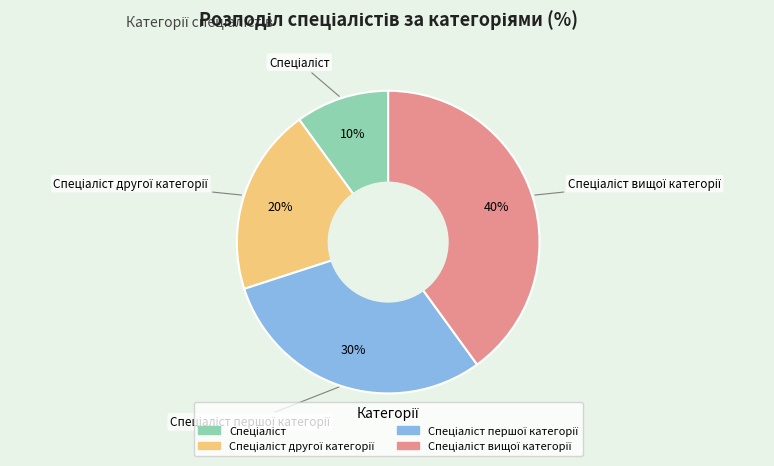

How many segments does this pie chart have?

4